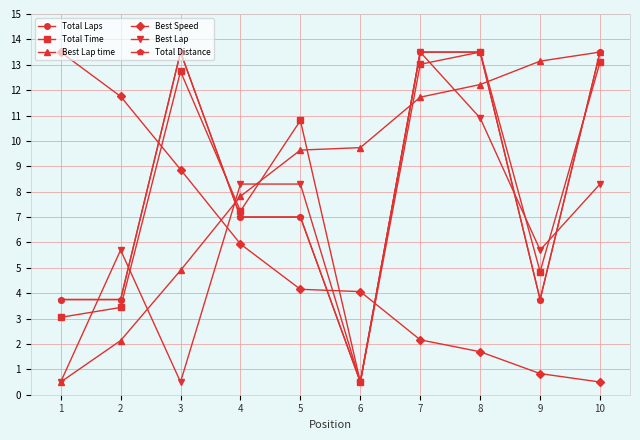

The Best Lap series shows 5.7 at 2. True or false?

True